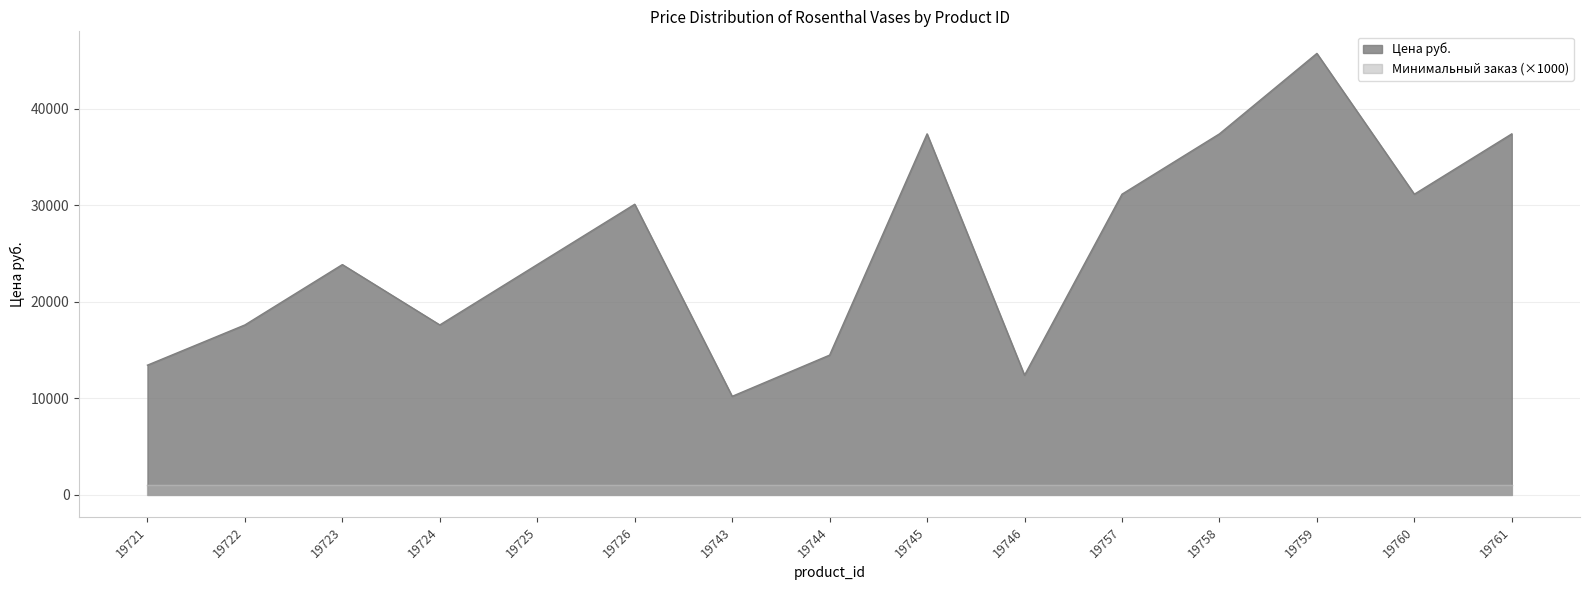

Which has a higher value, 19726 or 19760?

19760